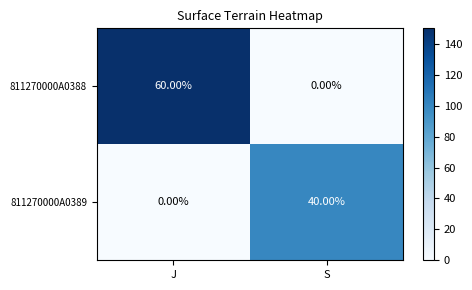

What is the total value across all series at J?

60